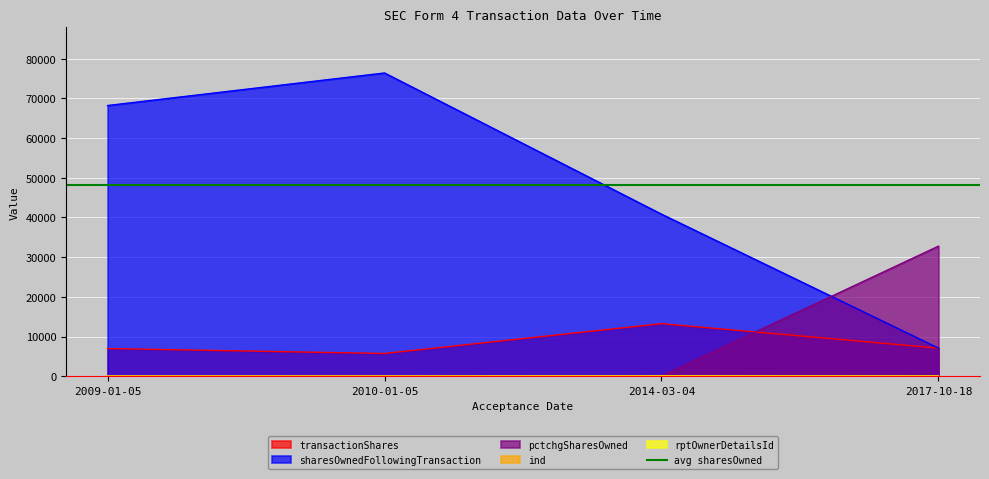

Where is the first local minimum for transactionShares?

2010-01-05